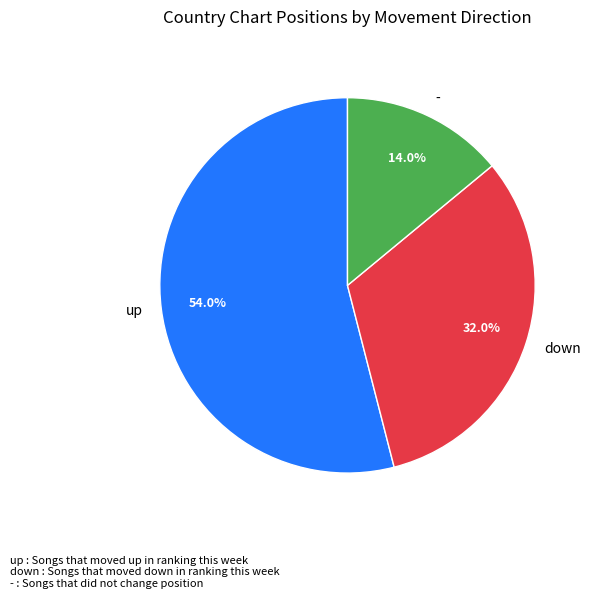

Which category has the smallest portion of the pie?

-